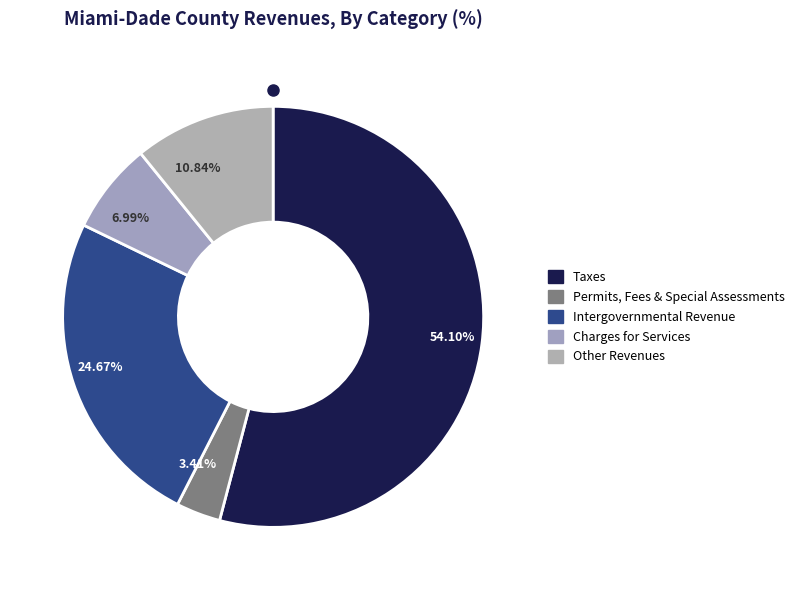

What is the majority slice?

54.10%